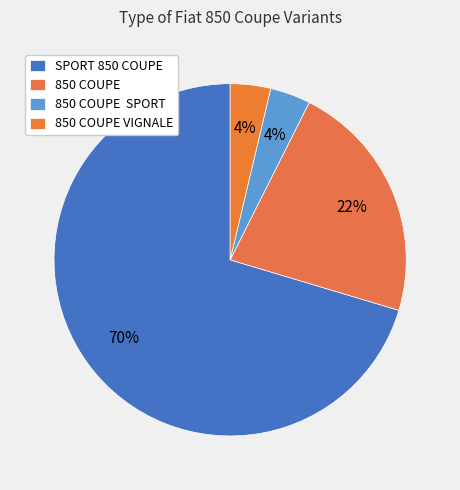

What is the smallest slice in the pie chart?

850 COUPE SPORT / VIGNALE